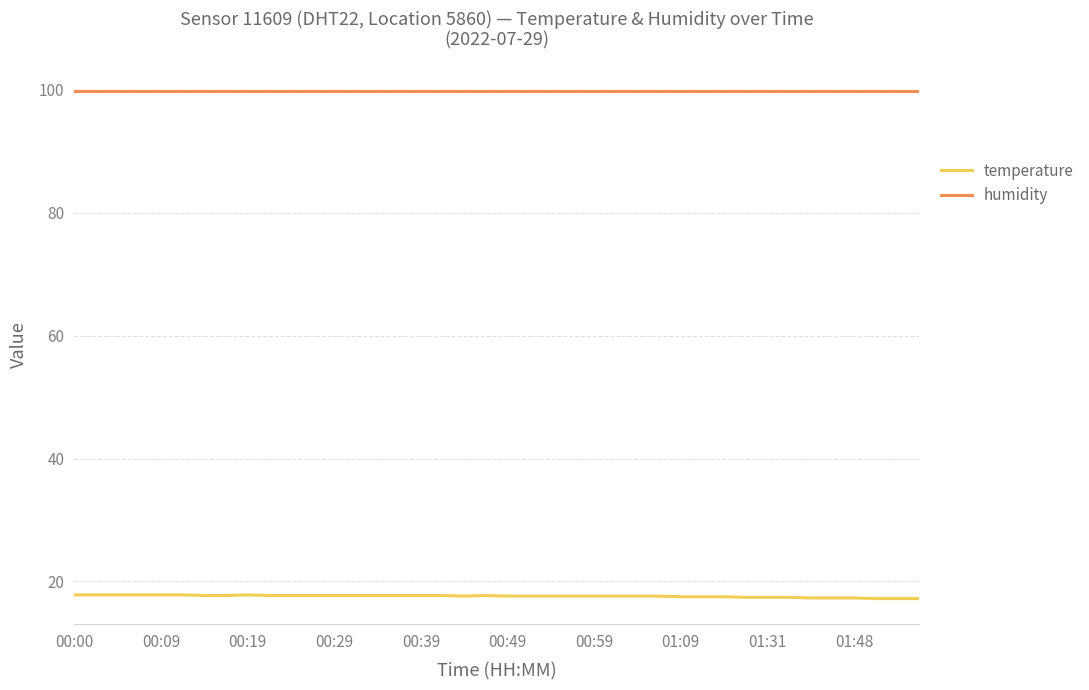

Which series has the largest total across all categories?

humidity